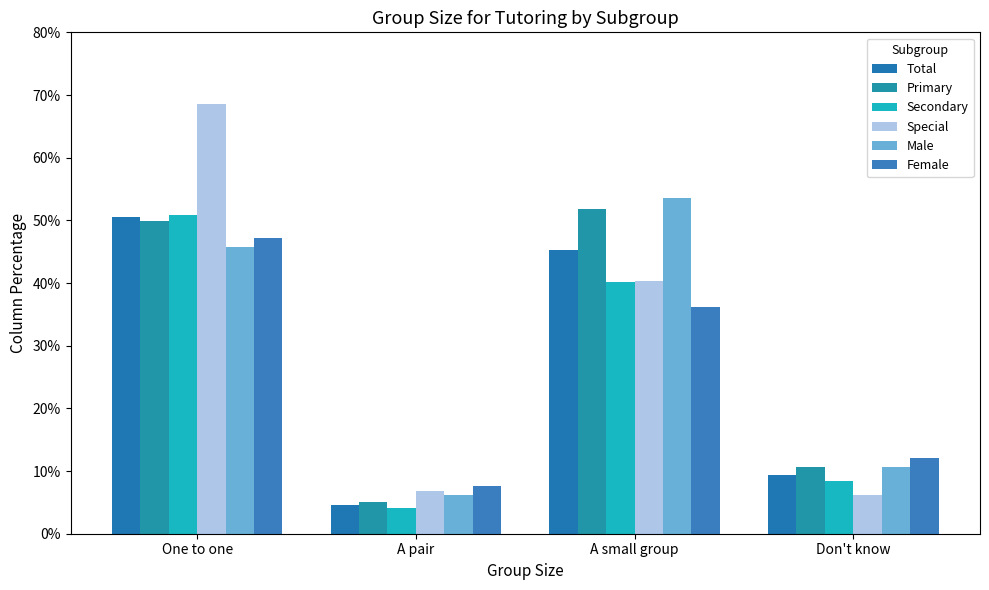

Between A small group and One to one, which is larger?

One to one